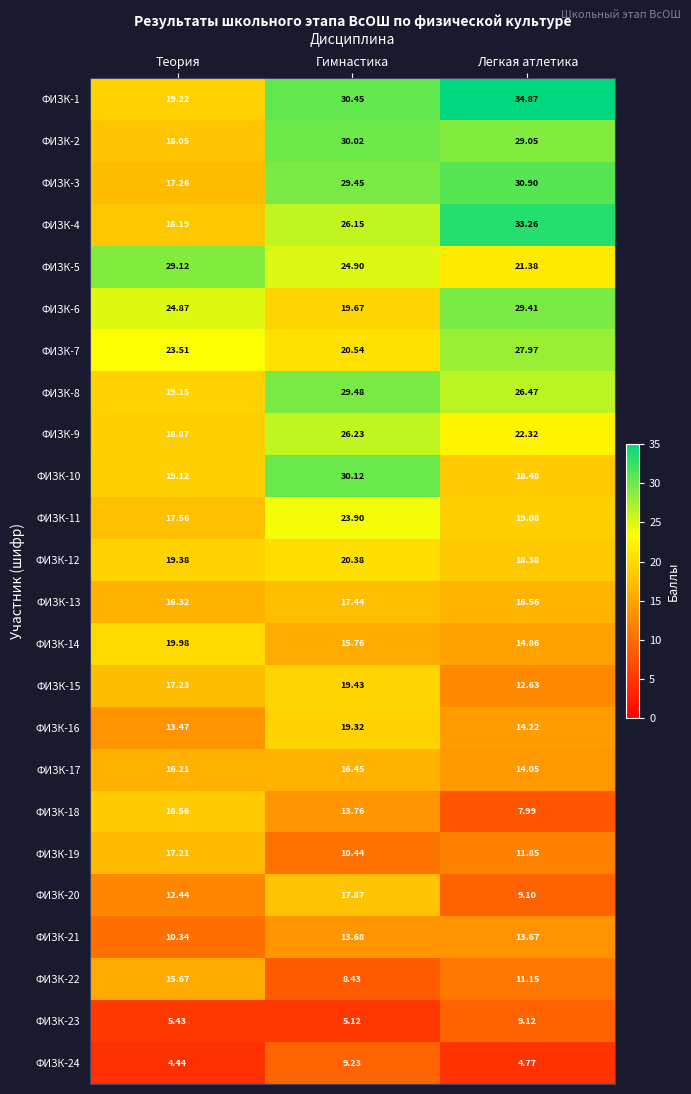

At how many categories does at least one series exceed 18?

3